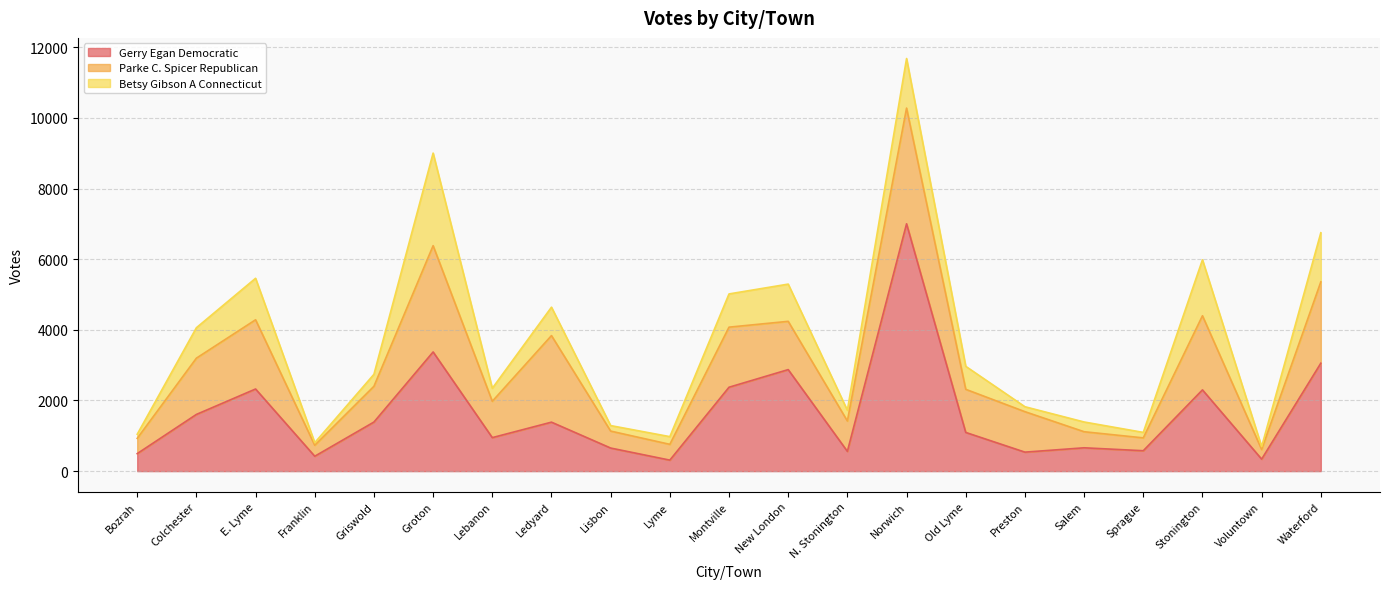

Reading left to right, what are all the values shown in this chart?

Gerry Egan Democratic: 495	1605	2325	421	1389	3374	948	1386	653	311	2375	2874	559	7003	1095	537	660	577	2300	339	3055
Parke C. Spicer Republican: 432	1593	1960	311	1013	3009	1029	2451	480	447	1701	1367	860	3276	1221	1146	455	364	2099	273	2303
Betsy Gibson A Connecticut: 117	862	1175	73	339	2622	368	805	156	218	941	1054	303	1404	651	140	276	155	1585	82	1391